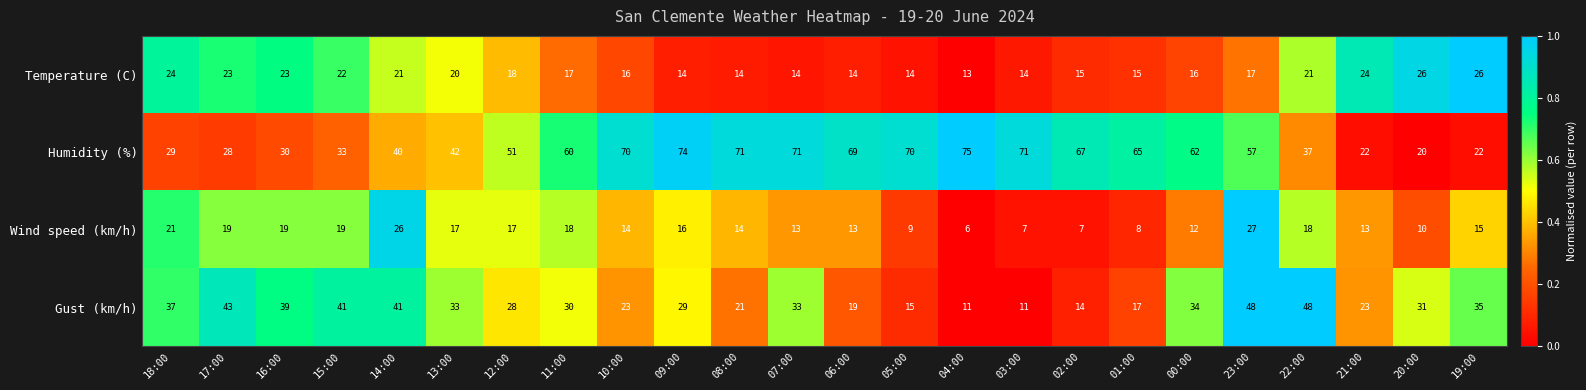

Between 02:00 and 19:00, which series saw the biggest shift?

Humidity (%)